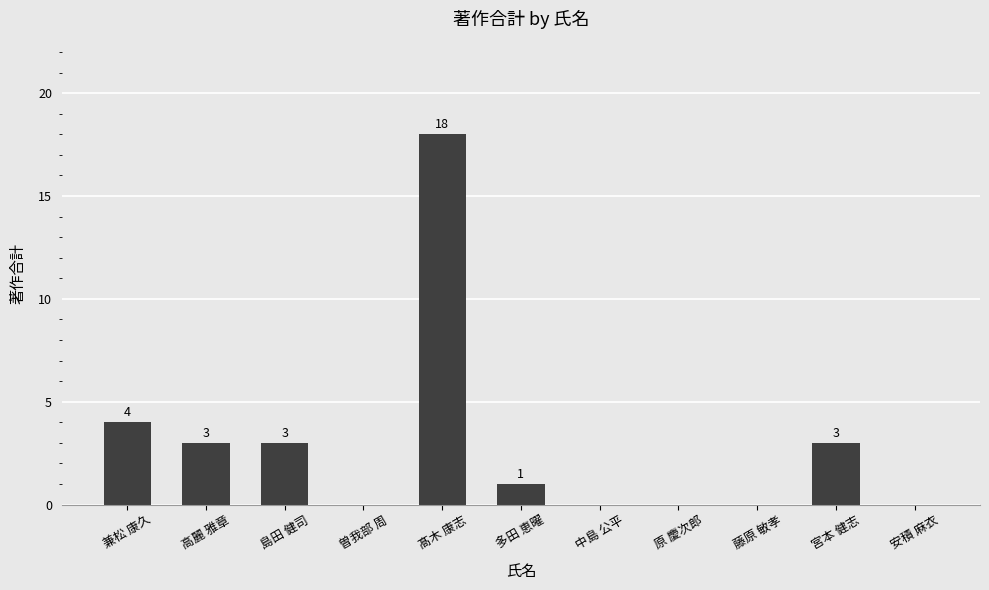

At which category does the chart reach its peak across all series?

髙木 康志